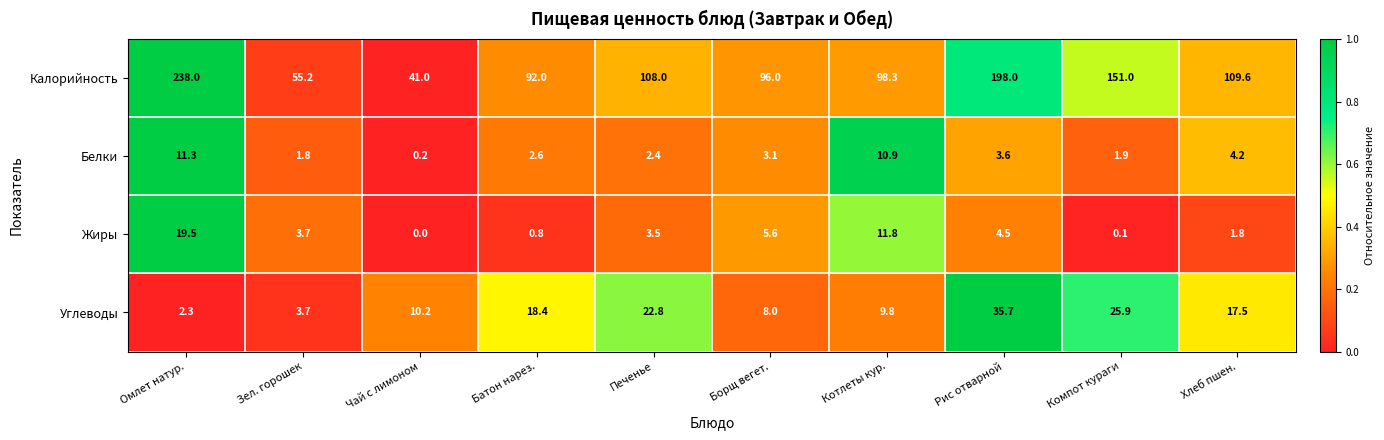

What is the sum of all Жиры values?

51.3